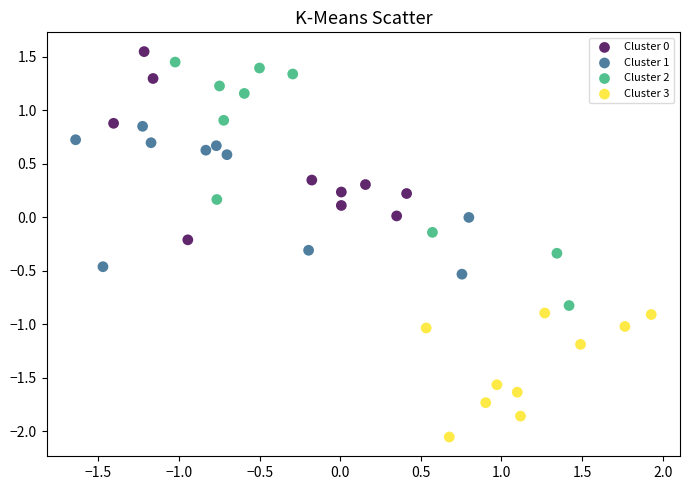

Which series has the largest Y range (max minus min)?

Cluster 2